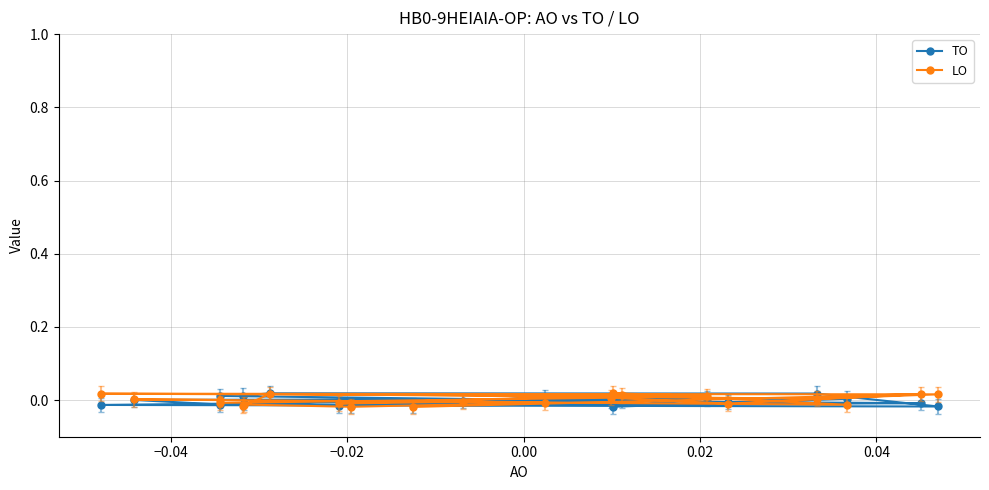

How many data points in TO are above 0?

8